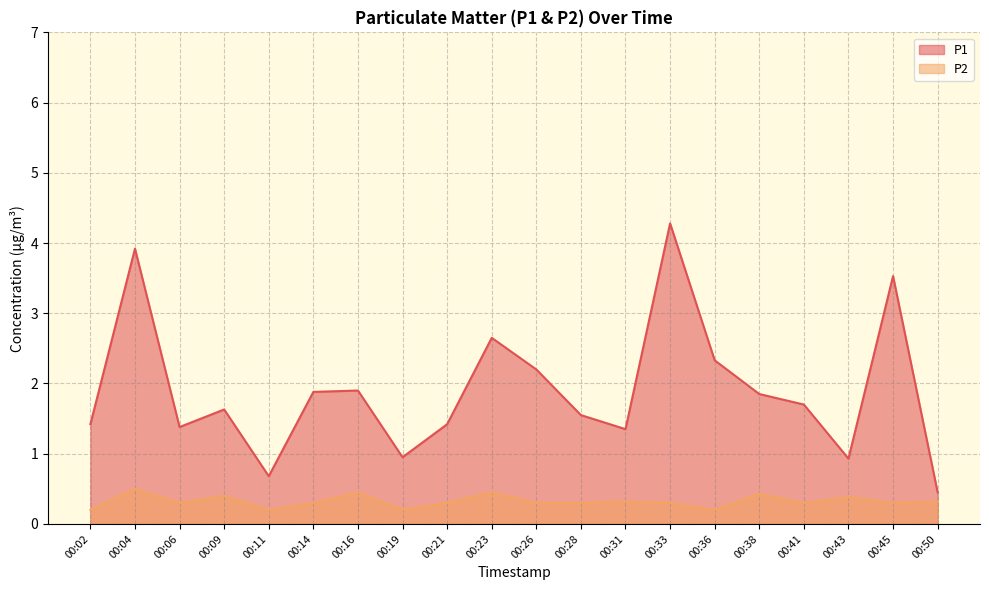

At which category does the chart reach its peak across all series?

00:33